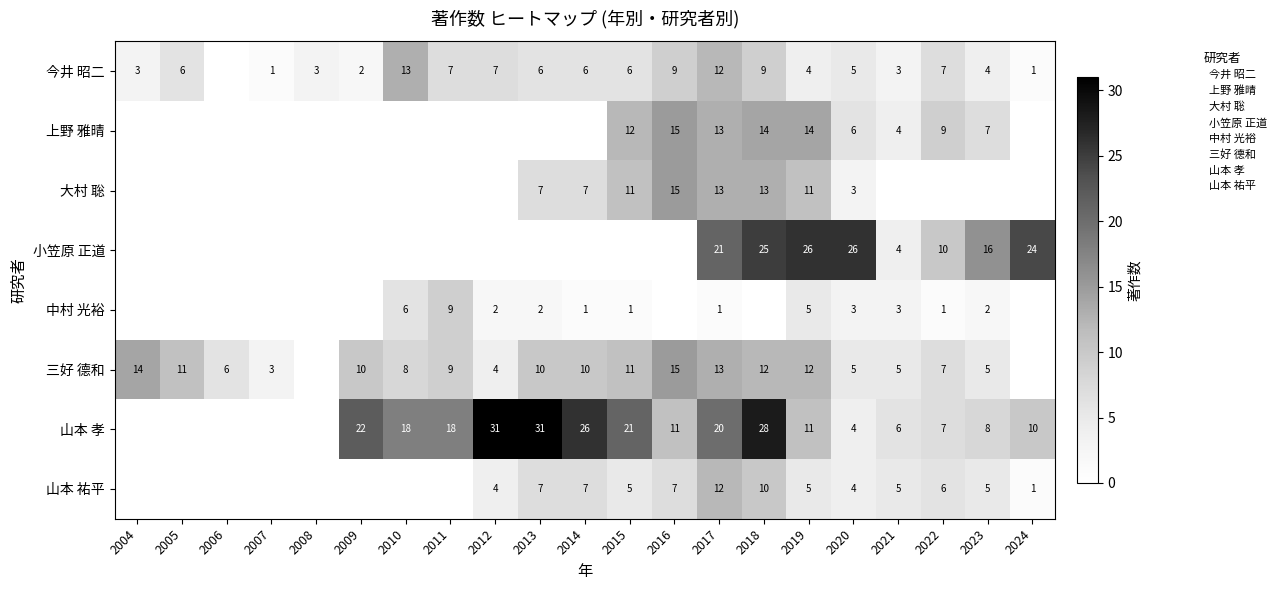

Is the value of 三好 德和 at 2012 greater than the value of 今井 昭二 at 2024?

Yes